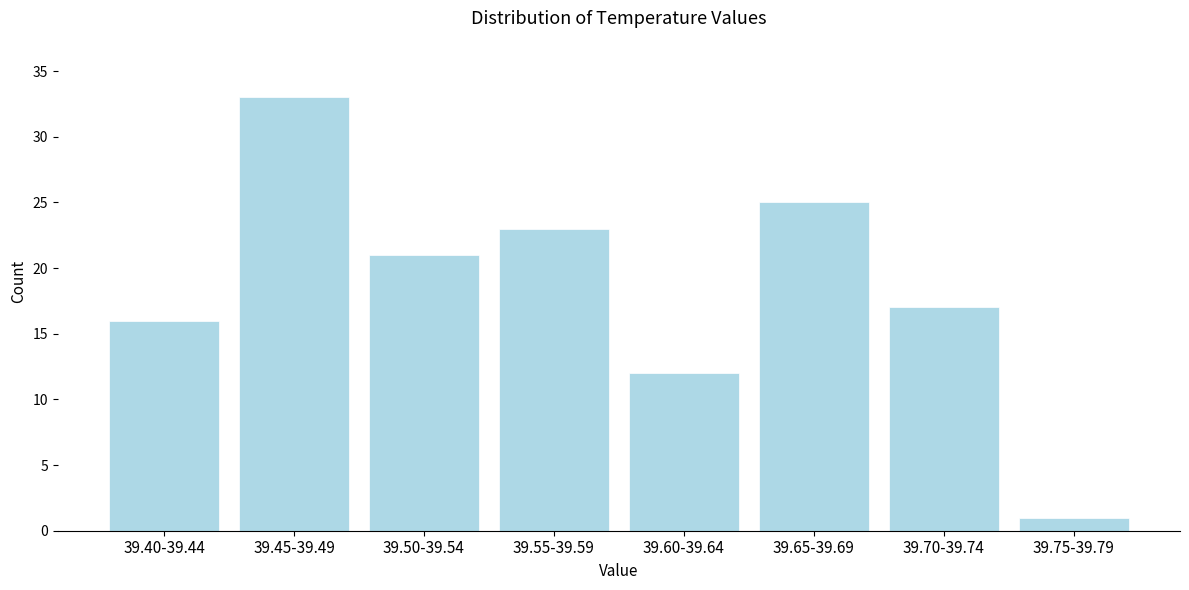

Reading left to right, list all the values displayed in this chart.

16	33	21	23	12	25	17	1